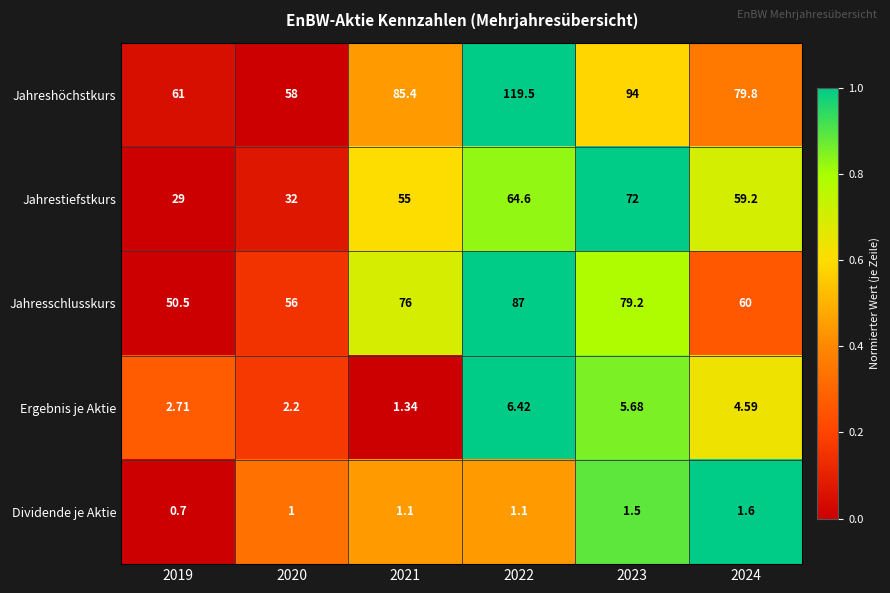

Is the value of Jahrestiefstkurs at 2021 greater than the value of Jahresschlusskurs at 2020?

No